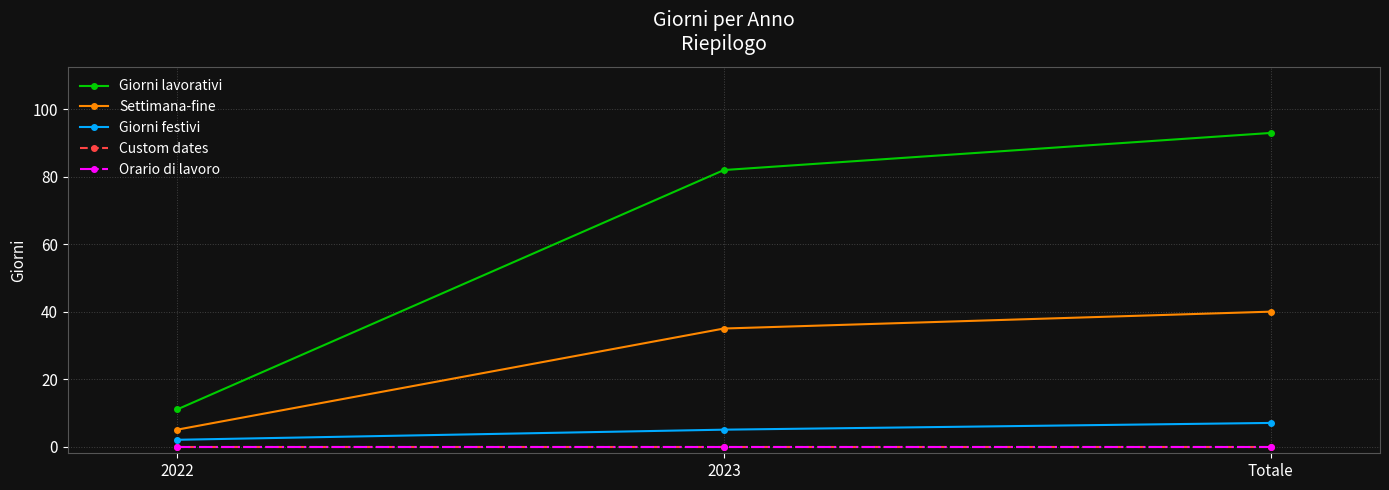

What is the average value of the Giorni lavorativi series?

62